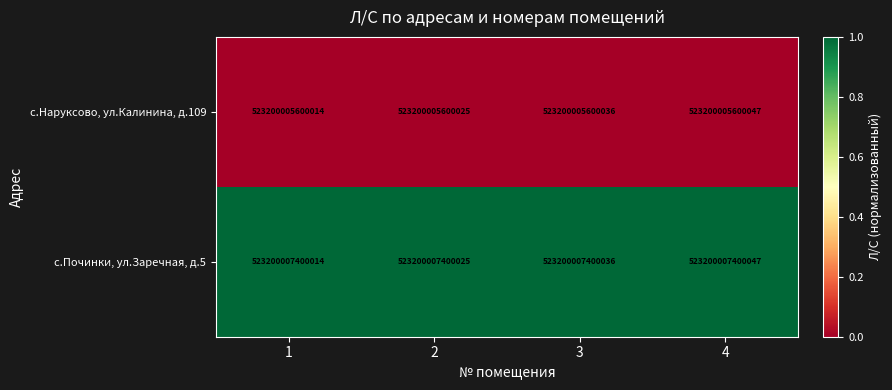

Which series has the largest range (max minus min)?

с.Наруксово, ул.Калинина, д.109